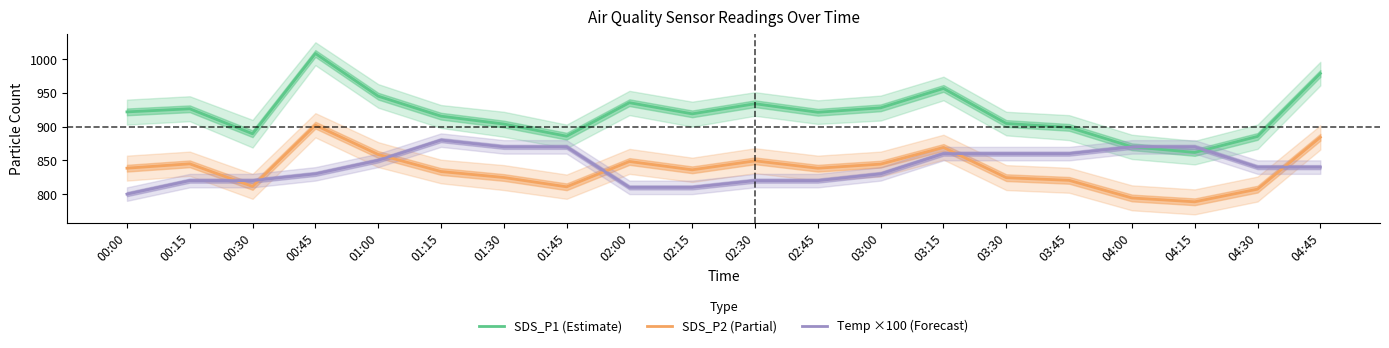

Reading left to right, extract all data points from this chart.

SDS_P1 (Estimate): 921.8	926.4	889.4	1008.3	945.1	915.5	903.8	885.8	935.5	918.9	933.9	921.2	927.9	956.6	904.6	898.9	870.1	861.8	885.5	978.8
SDS_P2 (Partial): 838.4	844.9	811.4	902.1	858.7	833.5	824.6	810.8	848.4	836.0	849.3	838.4	844.5	869.2	824.4	820.4	794.3	788.6	807.4	884.2
Temp ×100 (Forecast): 800.0	820.0	820.0	830.0	850.0	880.0	870.0	870.0	810.0	810.0	820.0	820.0	830.0	860.0	860.0	860.0	870.0	870.0	840.0	840.0